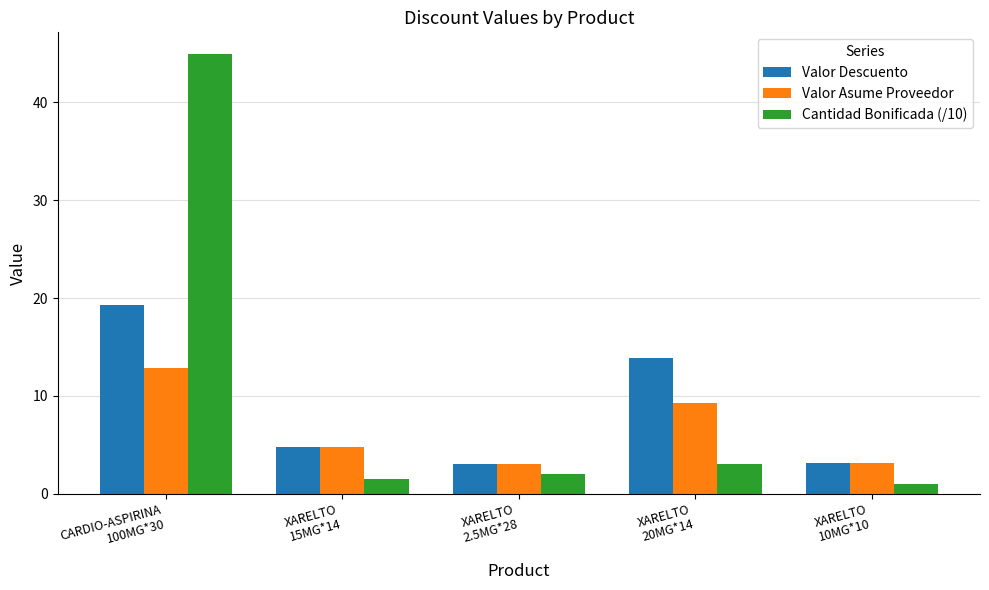

Where does the Cantidad Bonificada (/10) series first go above 2?

CARDIO-ASPIRINA
100MG*30